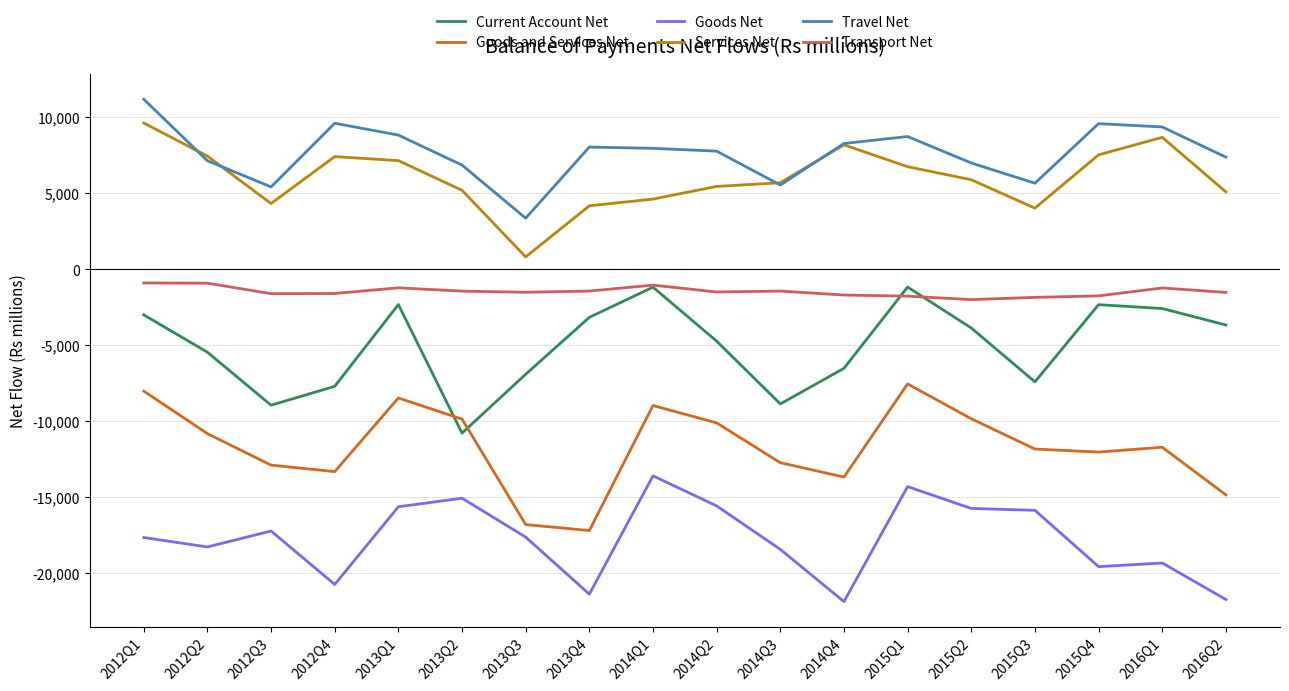

What value does the Travel Net series have at 2013Q3?

3371.0